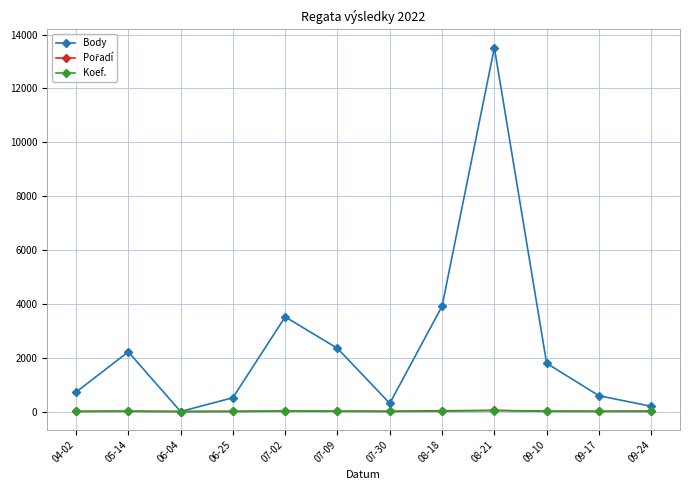

Where is the first local maximum for Body?

05-14